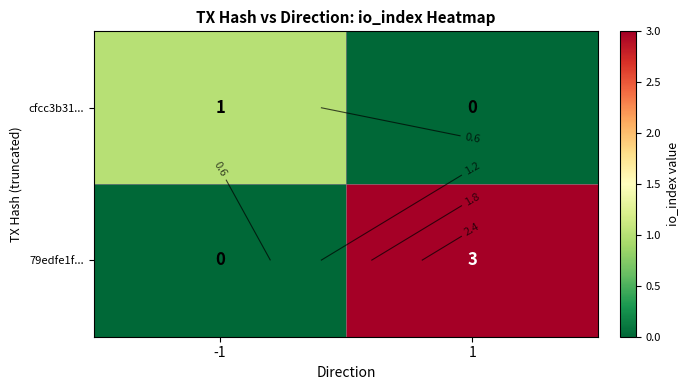

What is the difference between the 79edfe1f... values at -1 and 1?

3